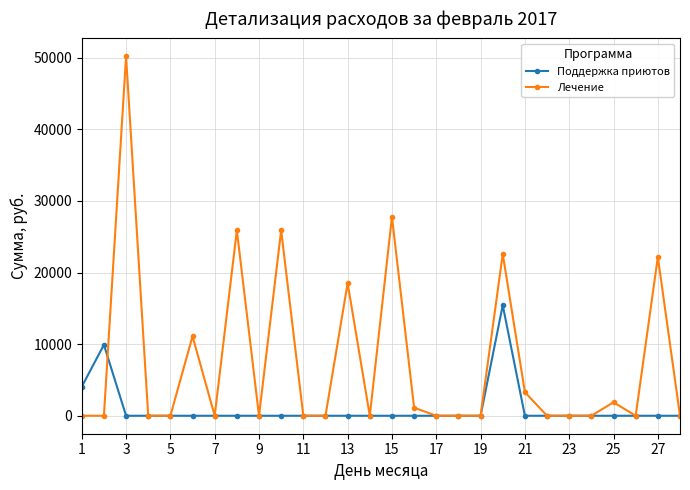

Count the number of data series in this chart.

2